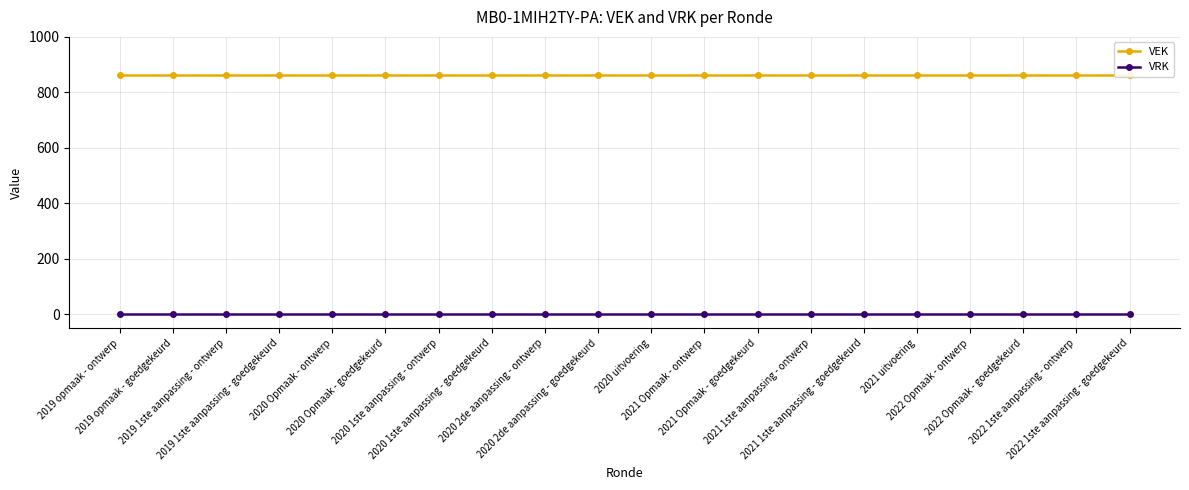

Which has a higher value, 2020 Opmaak - ontwerp or 2021 1ste aanpassing - ontwerp?

2020 Opmaak - ontwerp